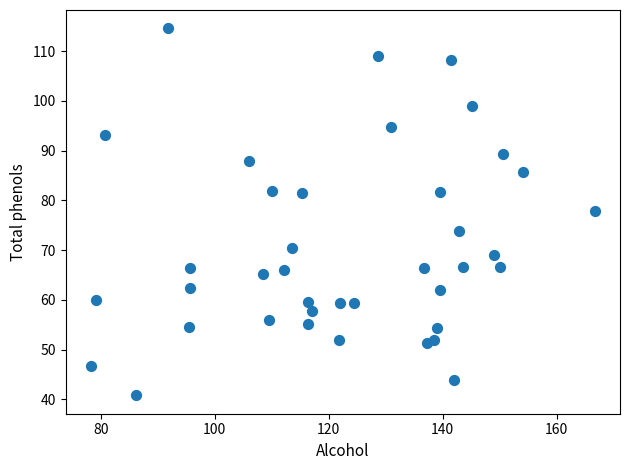

What Y value in the scatter plot is closest to 77?

77.9